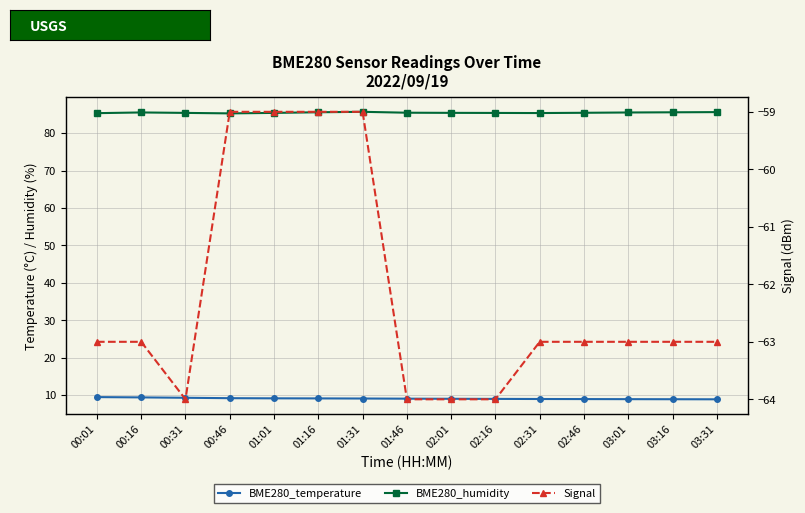

What position from the right is 02:01?

7